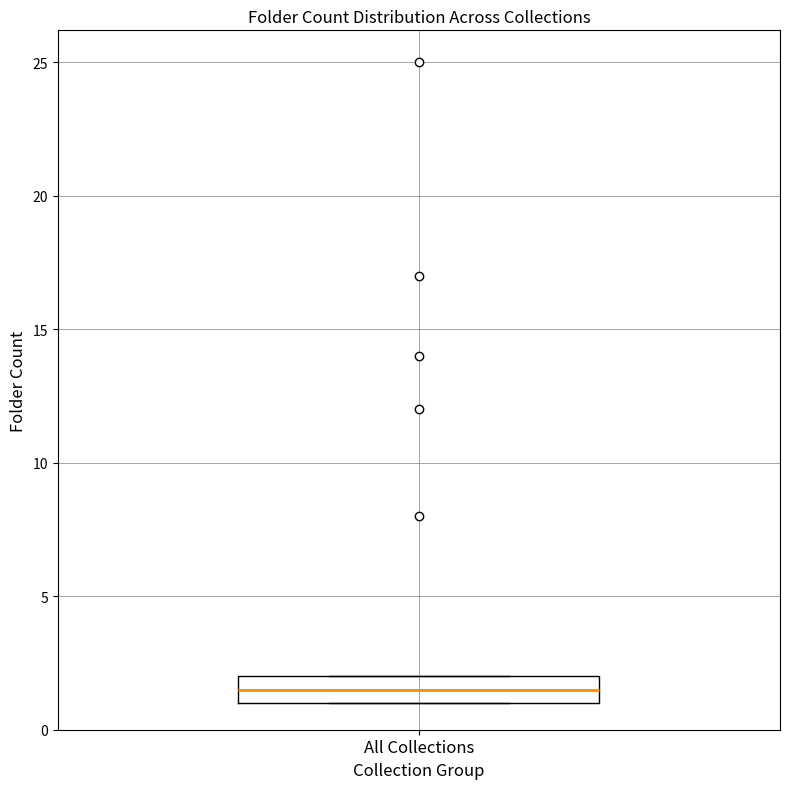

Transcribe this box plot: give where the median line is, the range the box spans, and where the two whiskers end, as read against the y-axis. The values are not printed on the chart, so give them approximately, as read against the axis.

median 1.5, box 1.0 to 2.0, whiskers 1.0 to 2.0